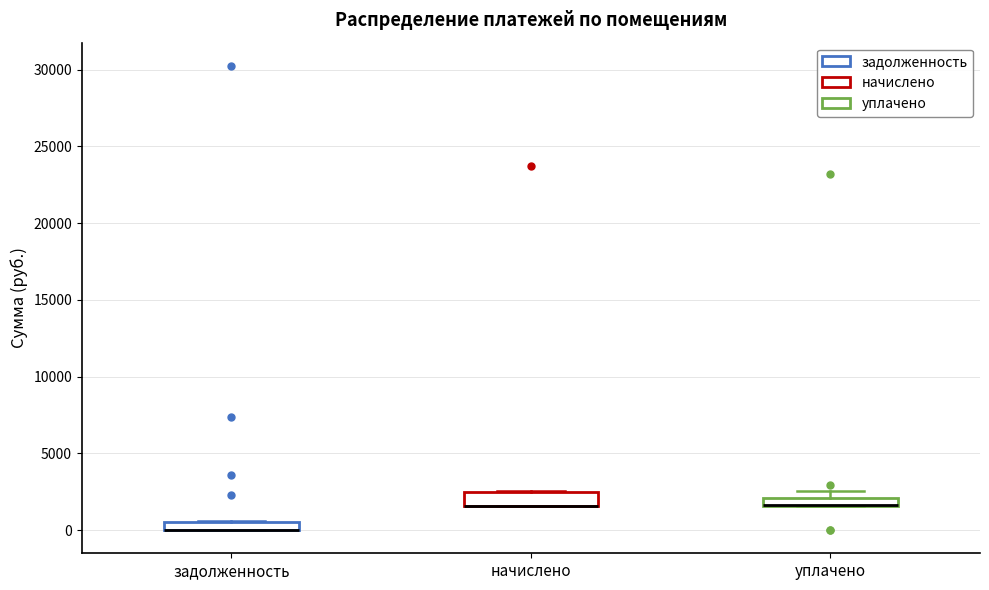

Where is the lower edge of the box for начислено on the y-axis? The values are not printed on the chart, so give them approximately, as read against the axis.

1500